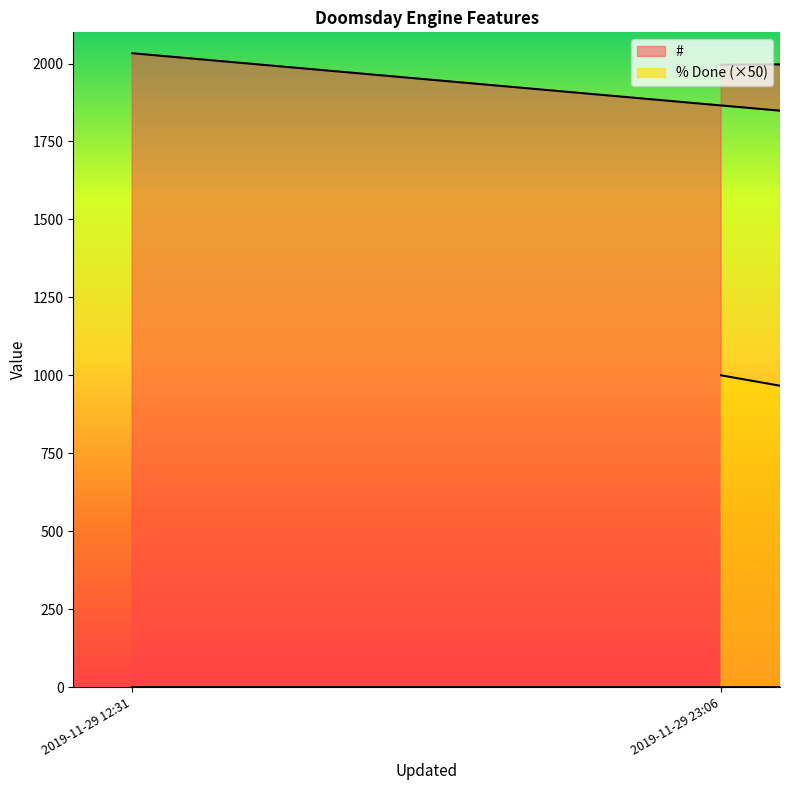

Does the chart have visible grid lines?

No